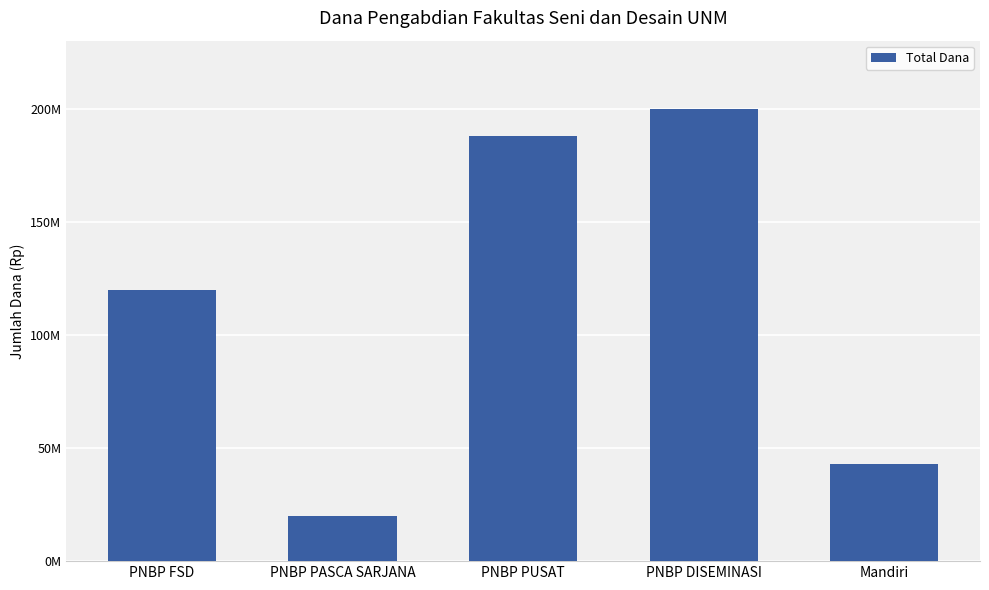

Read the value at PNBP PASCA SARJANA.

20000000